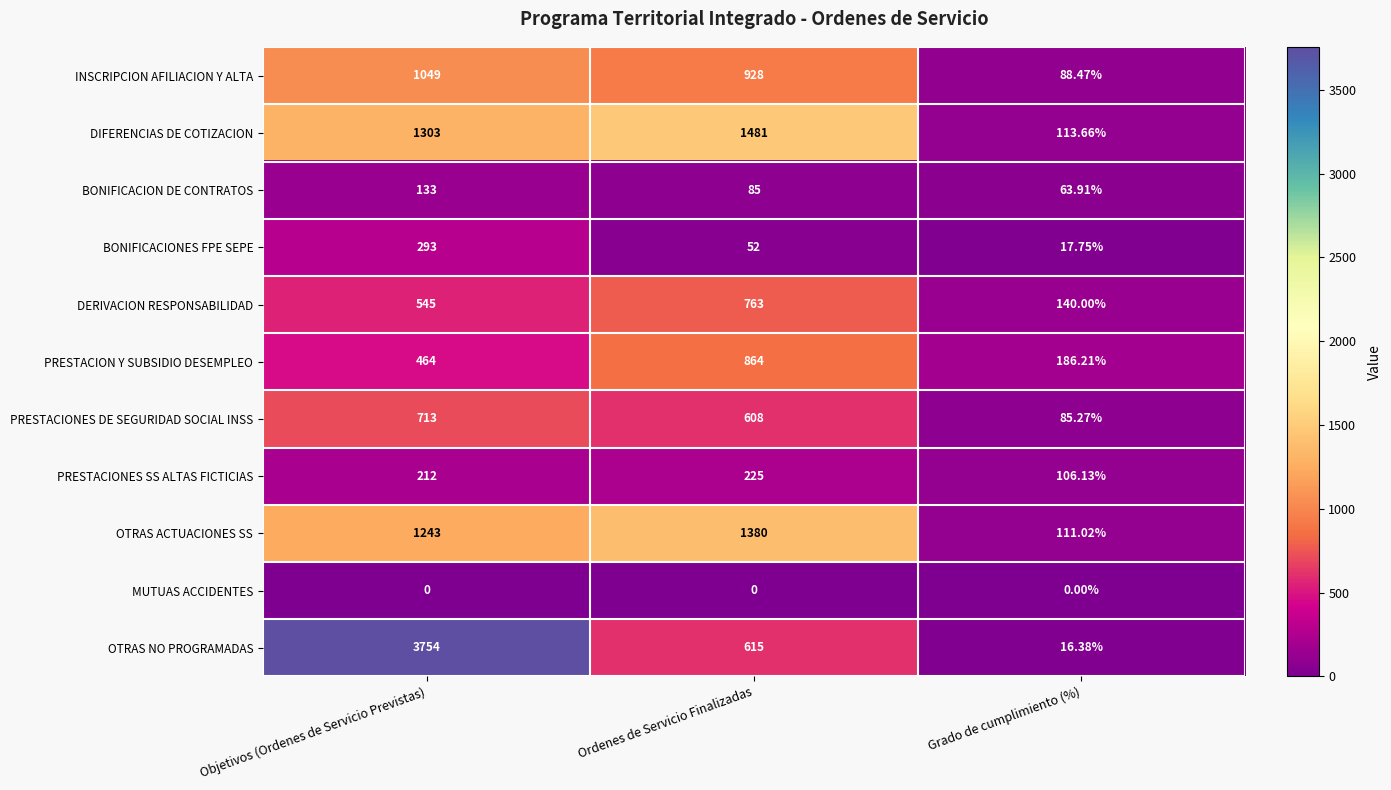

Between Objetivos (Ordenes de Servicio Previstas) and Ordenes de Servicio Finalizadas, which series saw the biggest shift?

OTRAS NO PROGRAMADAS